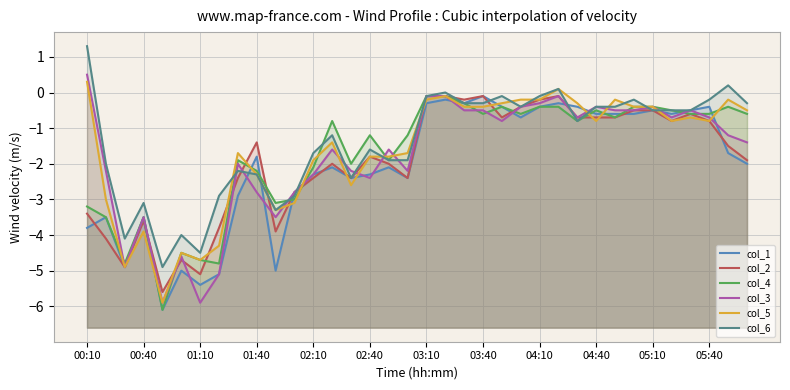

The col_3 series shows -0.8 at 28. True or false?

False